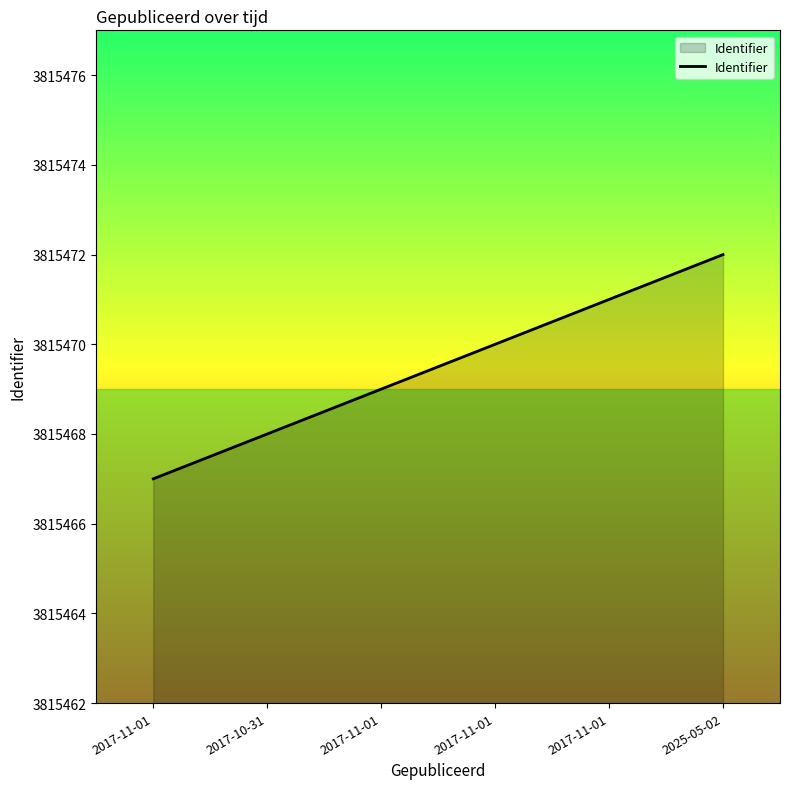

List the labels in order of value, smallest first.

2017-11-01, 2017-10-31, 2017-11-01, 2017-11-01, 2017-11-01, 2025-05-02